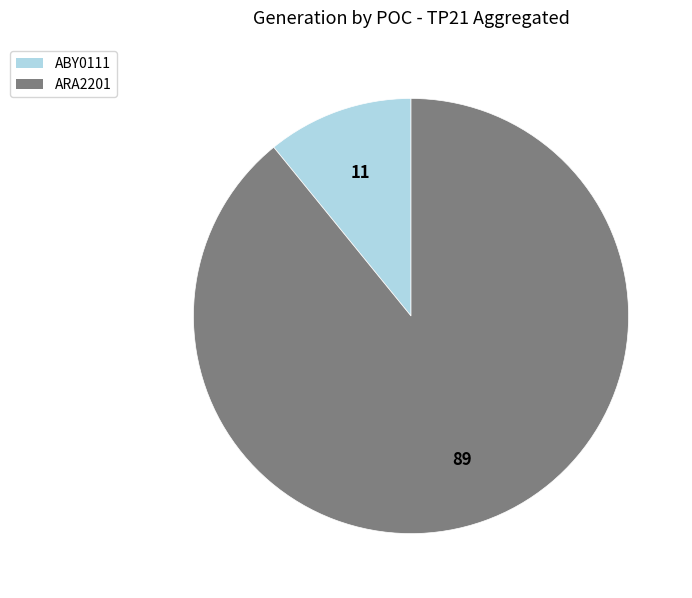

Rank the categories by value from highest to lowest.

ARA2201, ABY0111